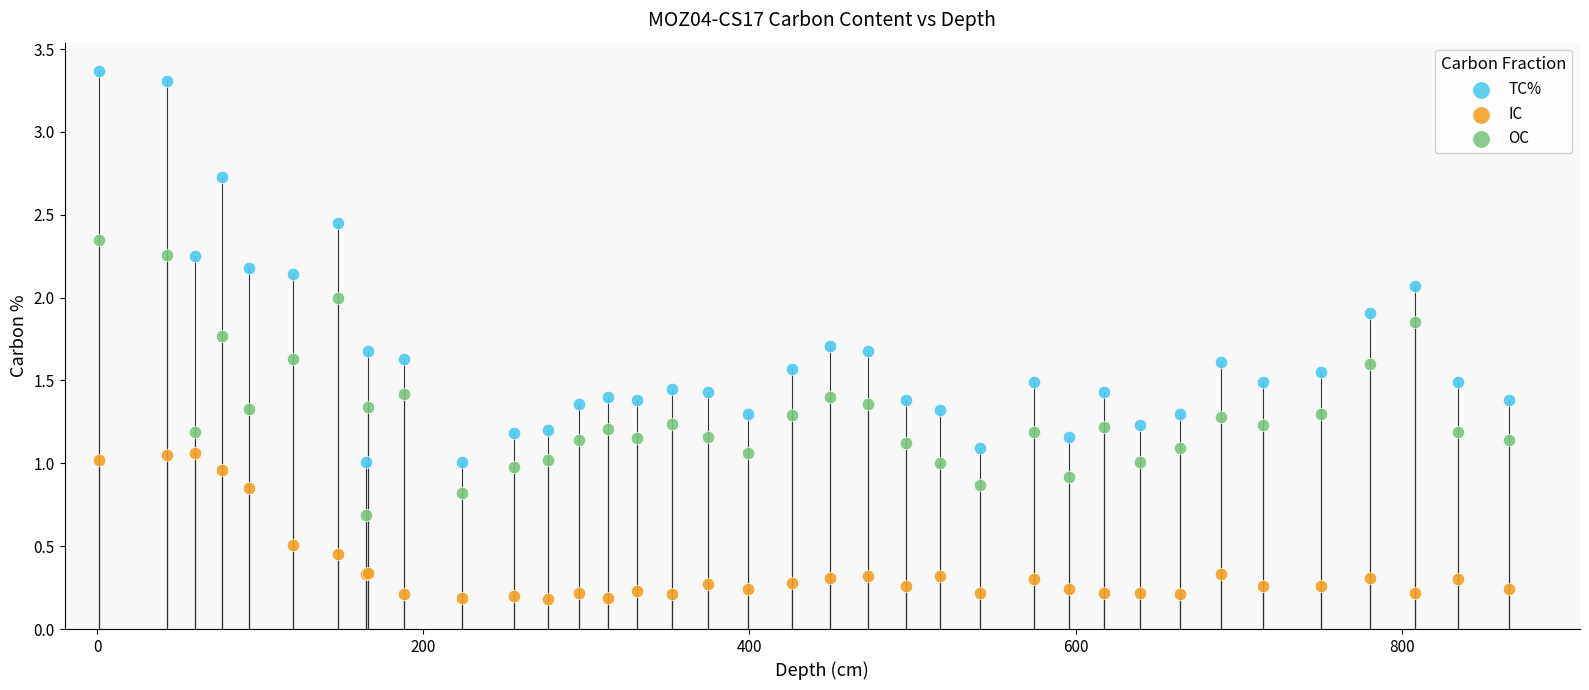

Which series reaches the minimum Y coordinate?

IC